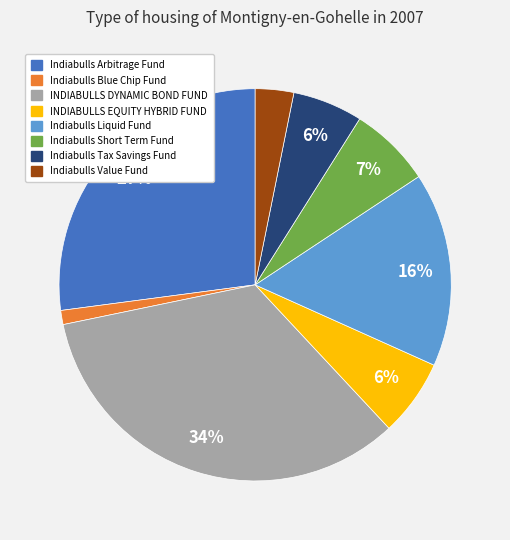

How many segments does this pie chart have?

8